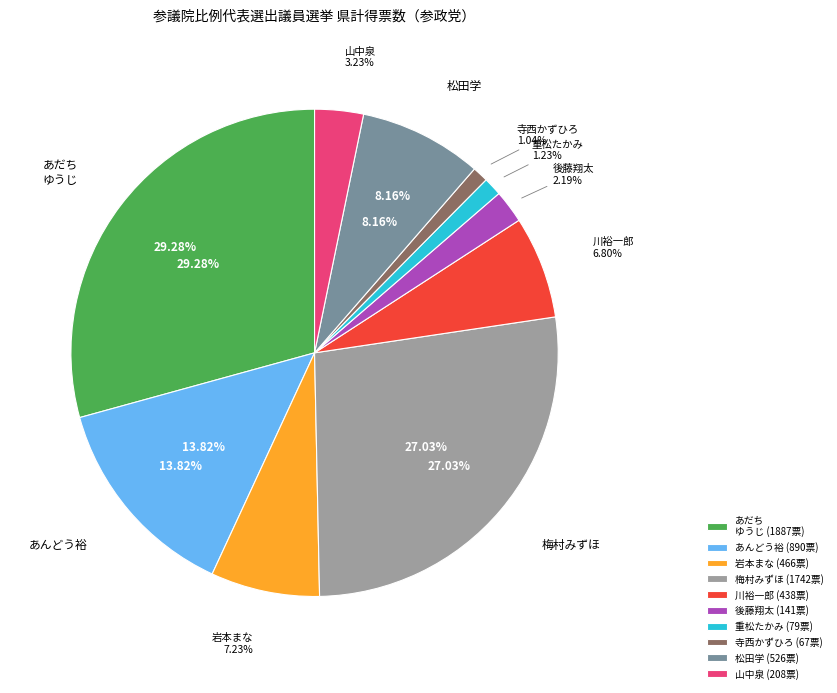

What is the change in value from あんどう　　裕 to 山　中　　泉?

-682.4